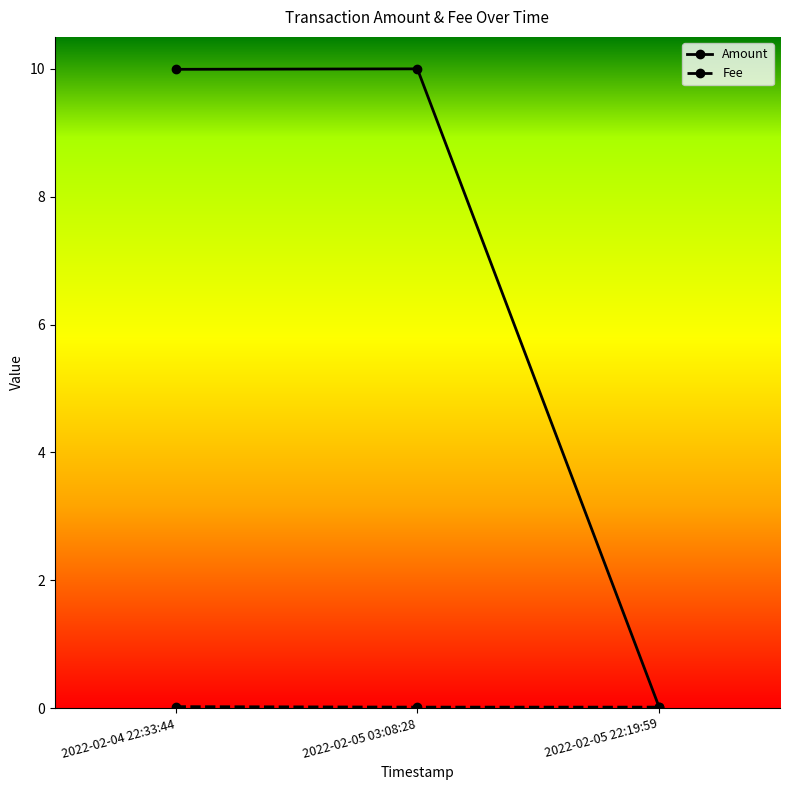

True or false: Amount has a value of 10.0 at 2022-02-04 22:33:44.

True